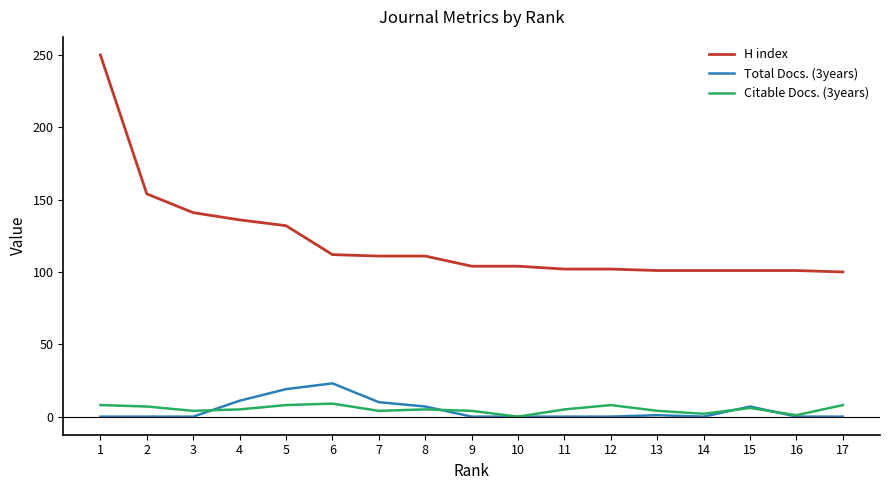

At how many categories does at least one series exceed 234?

1